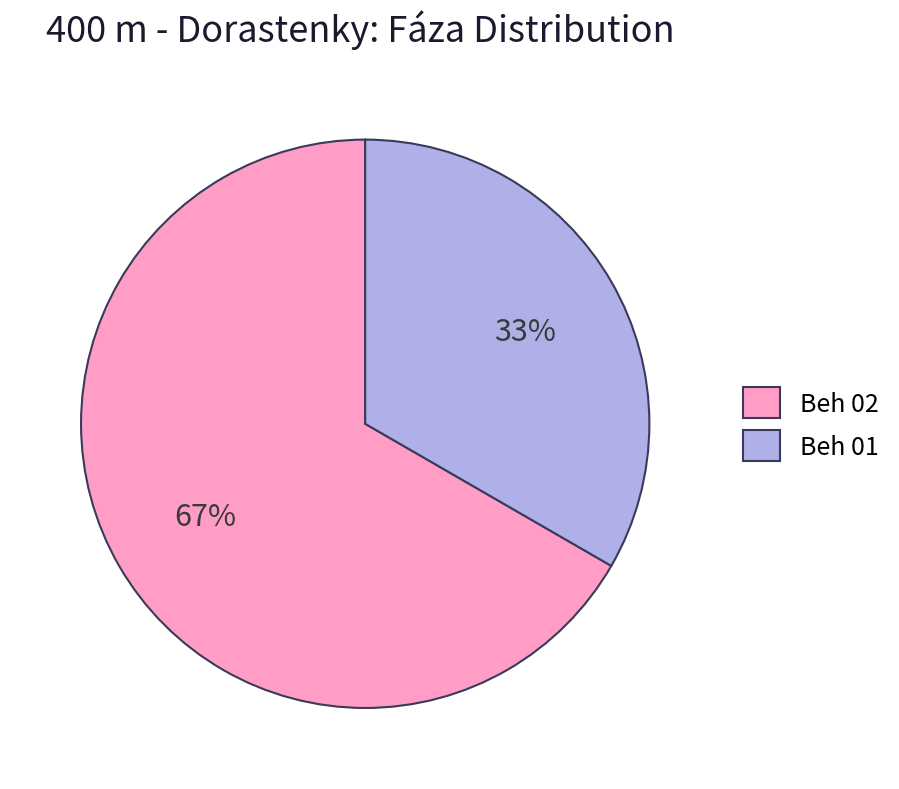

To the nearest percent, what portion does Beh 01 represent?

33%